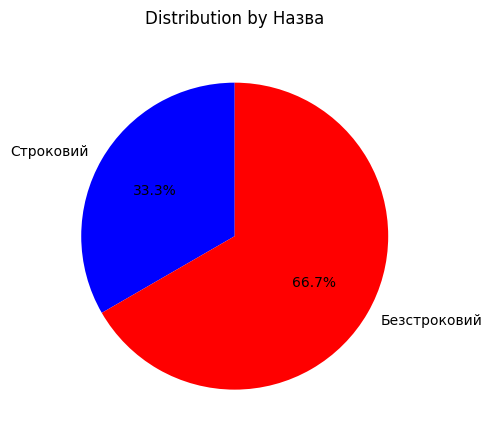

How much of the chart is everything except Строковий?

66.7%